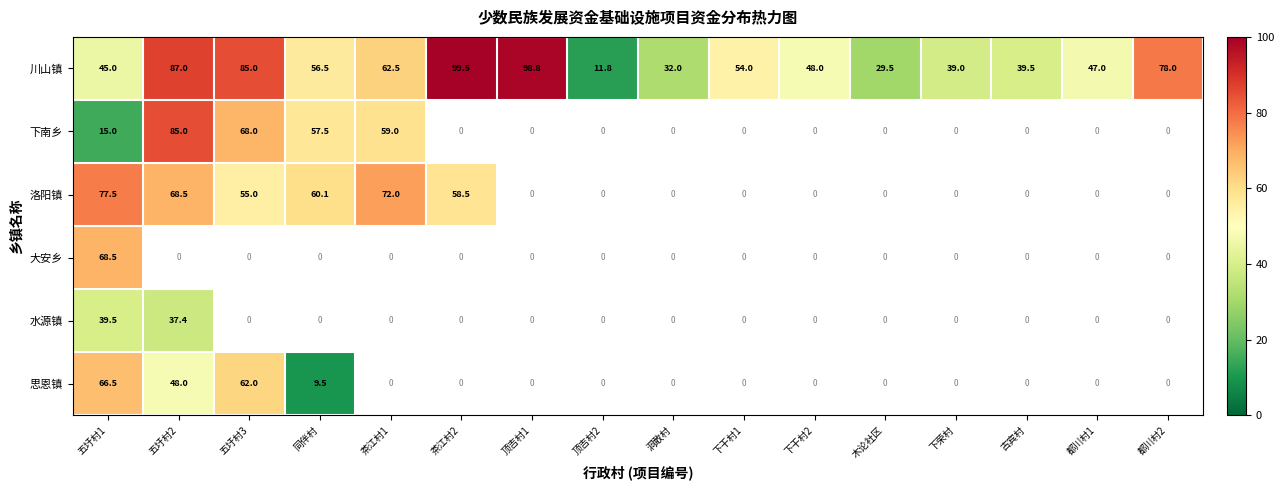

What is the difference between the 川山镇 values at 顶吉村2 and 木论社区?

17.7